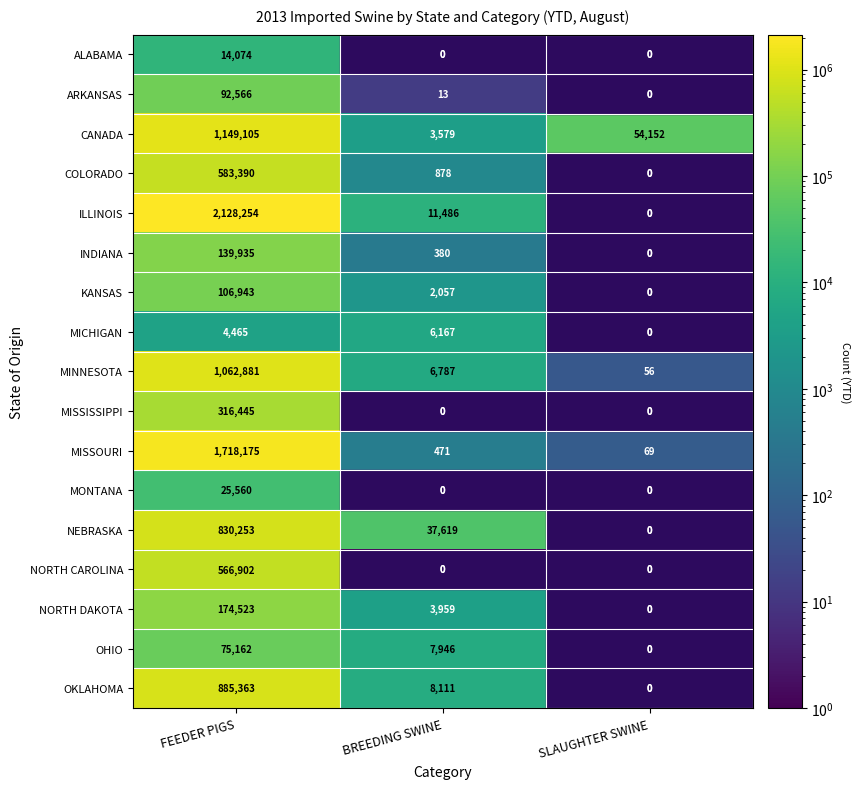

List the series in order of their peak value, lowest first.

MICHIGAN, ALABAMA, MONTANA, OHIO, ARKANSAS, KANSAS, INDIANA, NORTH DAKOTA, MISSISSIPPI, NORTH CAROLINA, COLORADO, NEBRASKA, OKLAHOMA, MINNESOTA, CANADA, MISSOURI, ILLINOIS